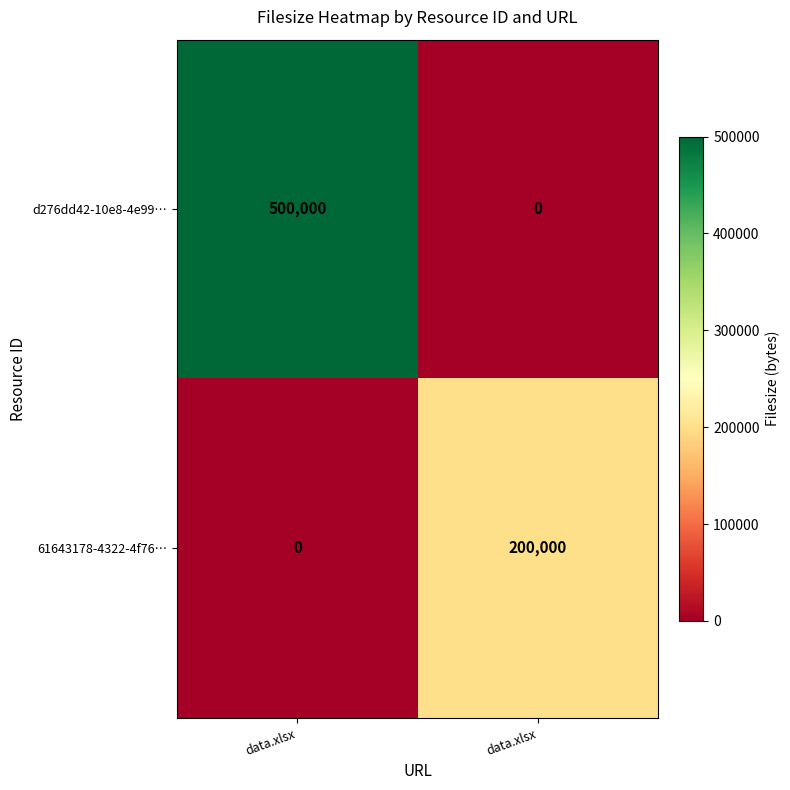

How many data points does each series have?

2